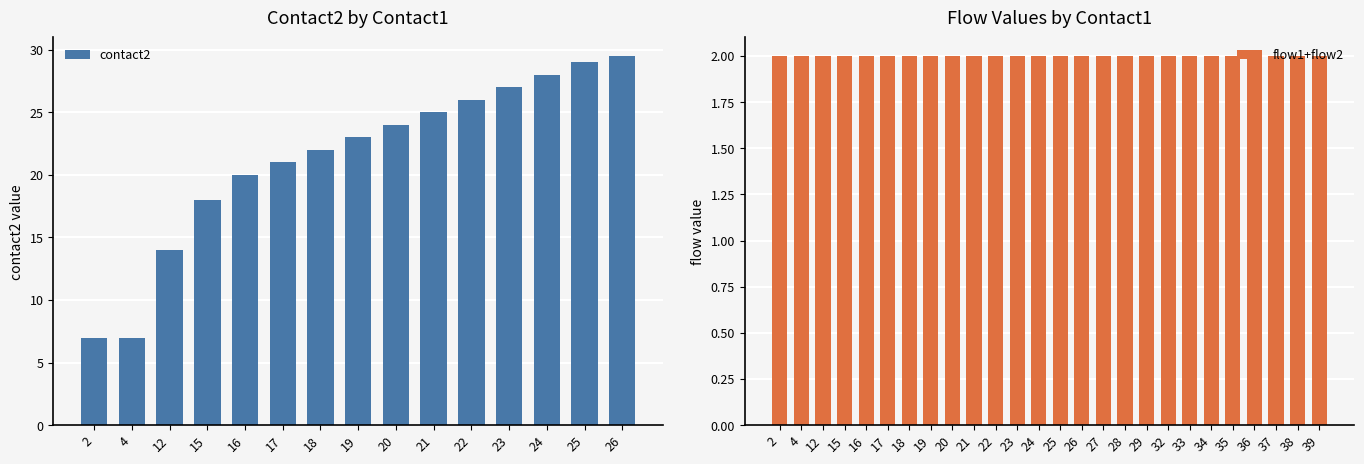

What is the difference between the contact2 values at 25 and 17?

8.0